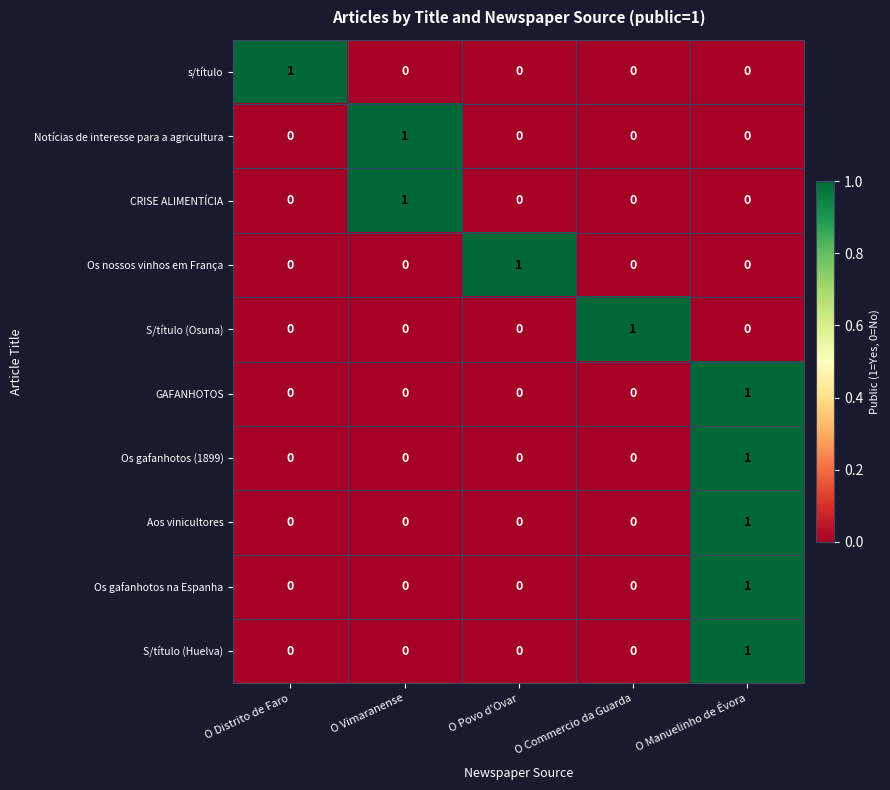

How many Os gafanhotos (1899) values are between 0 and 1?

5